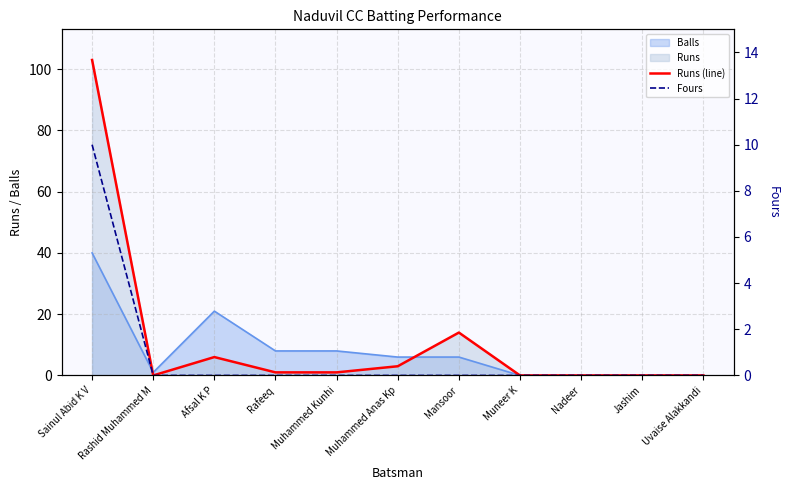

Which series has the largest range (max minus min)?

Runs (line)